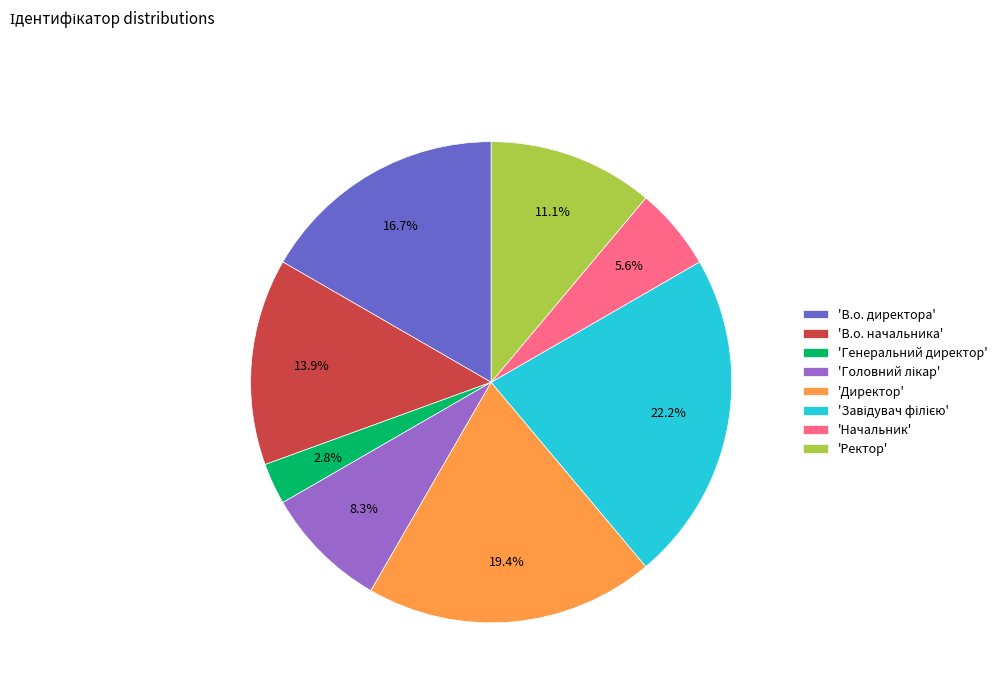

What portion of the pie excludes 'Генеральний директор'?

97.2%